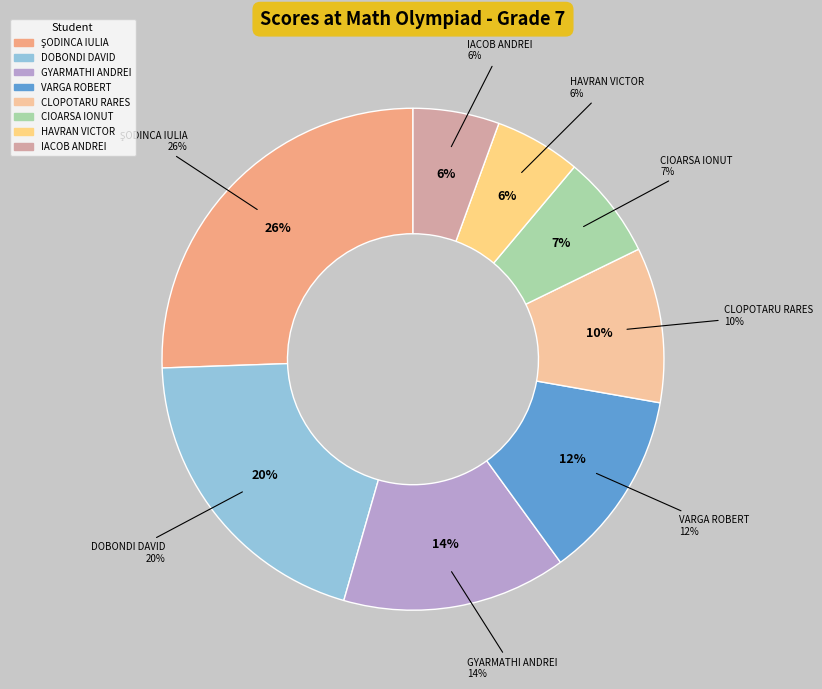

To the nearest percent, what is the difference between the largest and smallest slice percentages?

20%